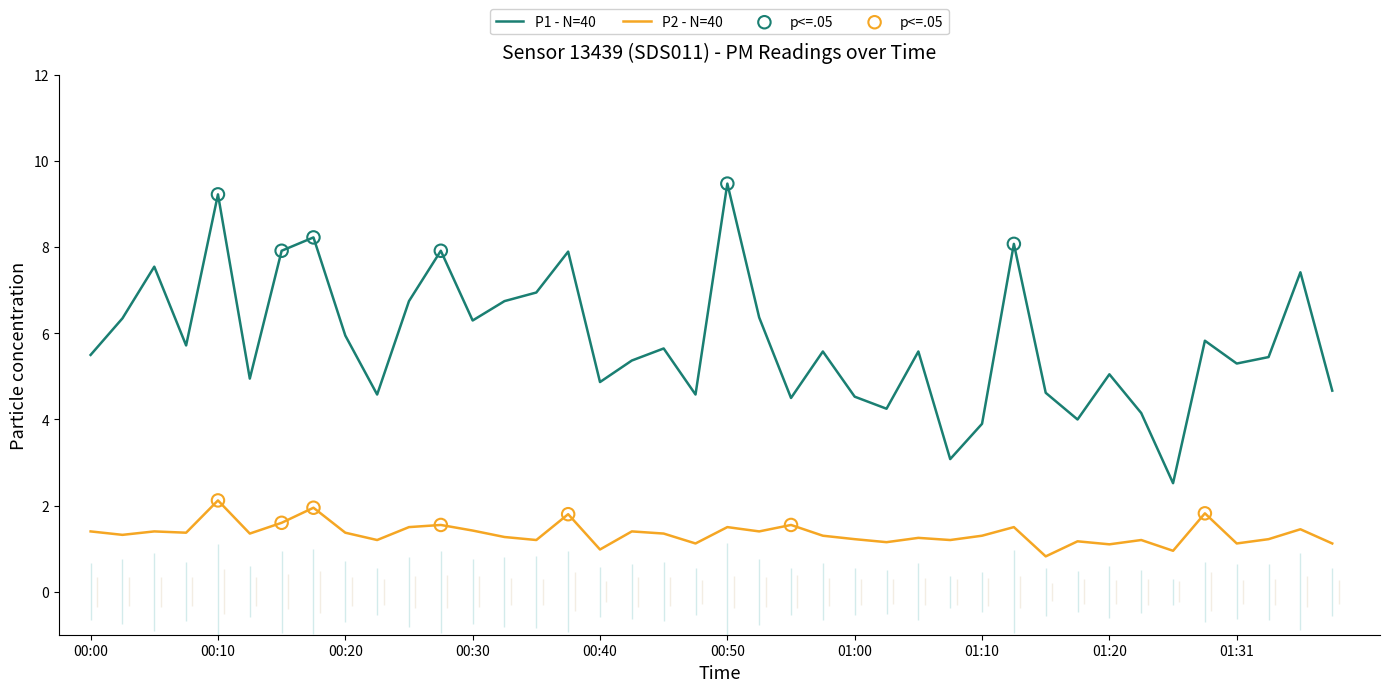

At which category is the sum across all series the highest?

00:10